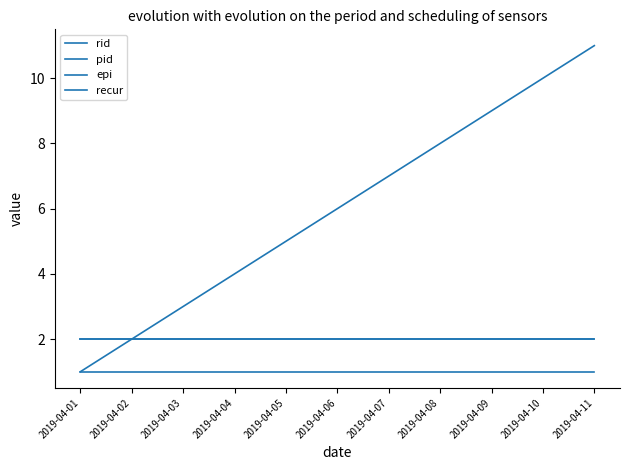

Between 2019-04-01 and 2019-04-07, which series saw the biggest shift?

rid